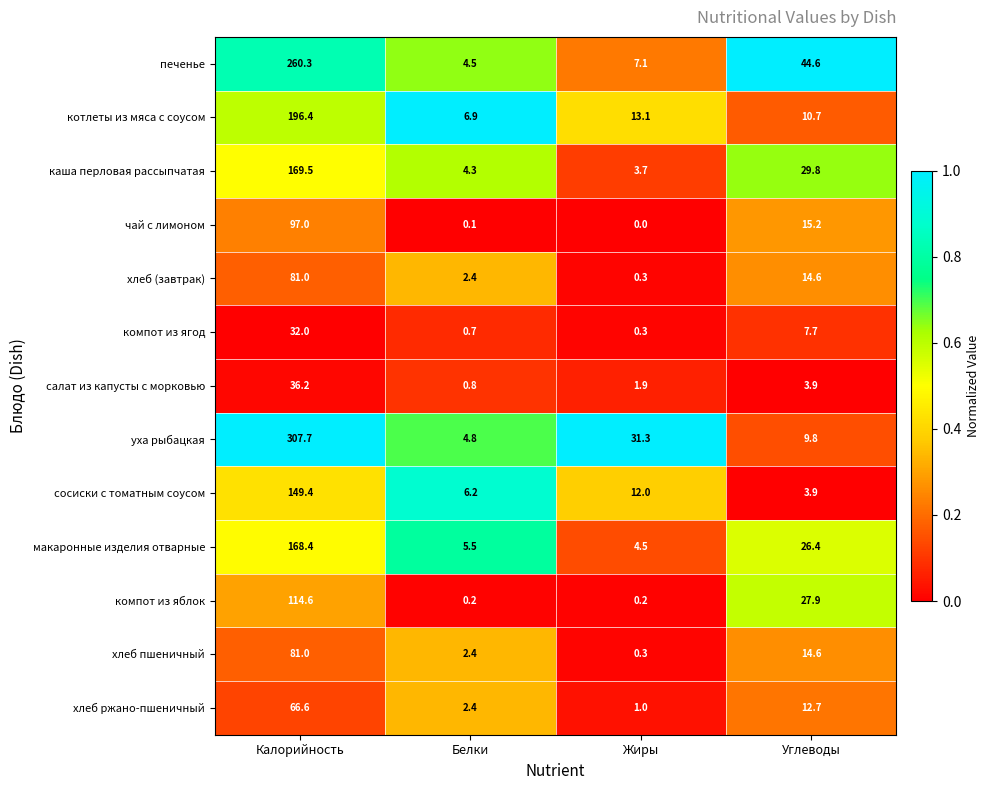

Which series has the largest total across all categories?

уха рыбацкая